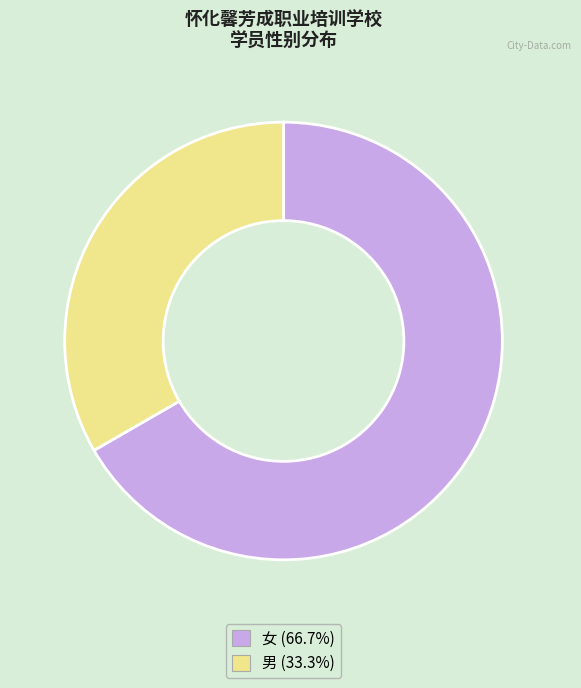

Between 女 and 男, which is larger?

女